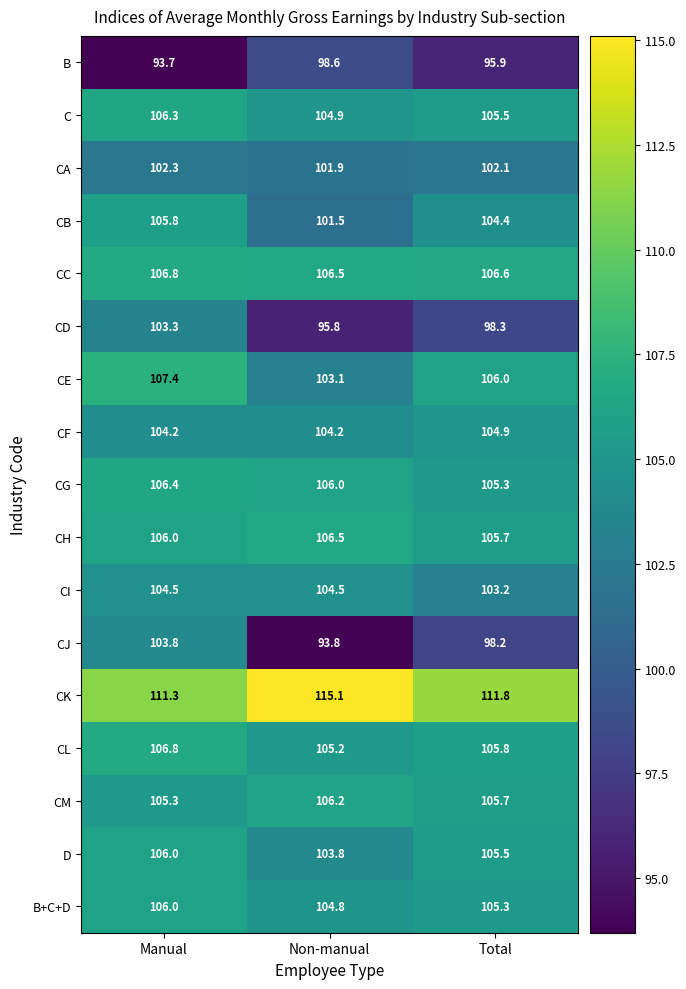

The value of CL at Non-manual is 105.2. True or false?

True